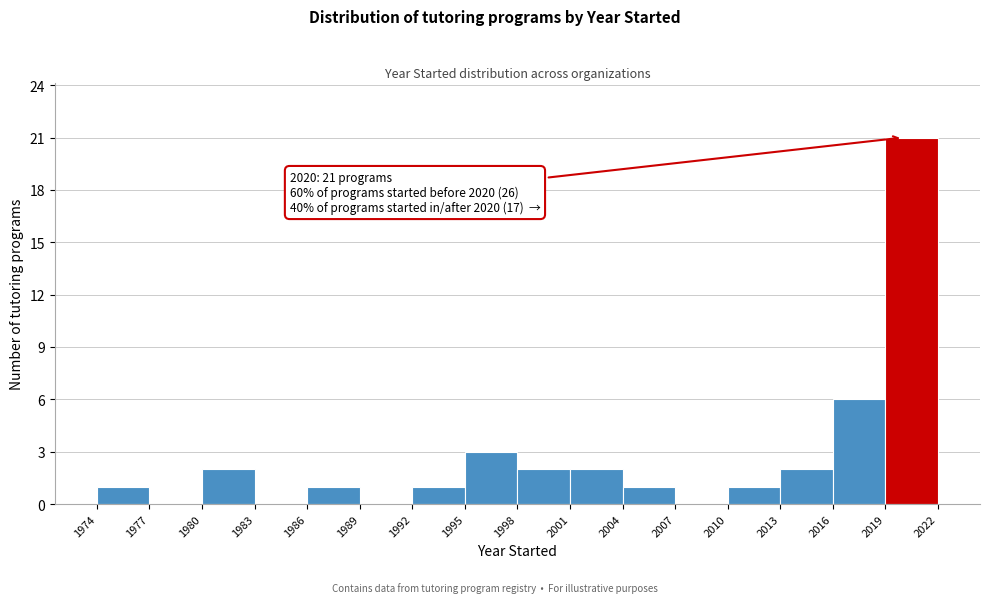

Over which range of the x-axis is the bar tallest?

2019 to 2022